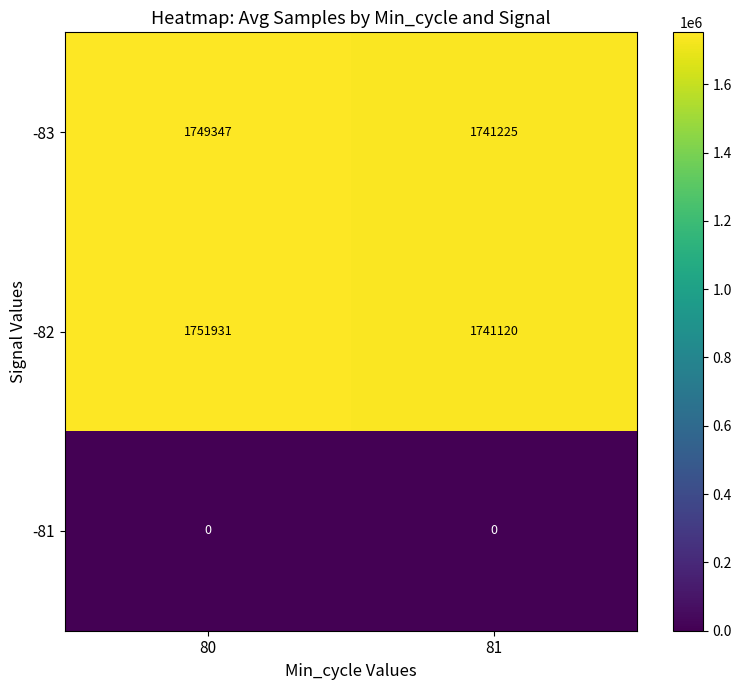

Which series has the largest total across all categories?

-82